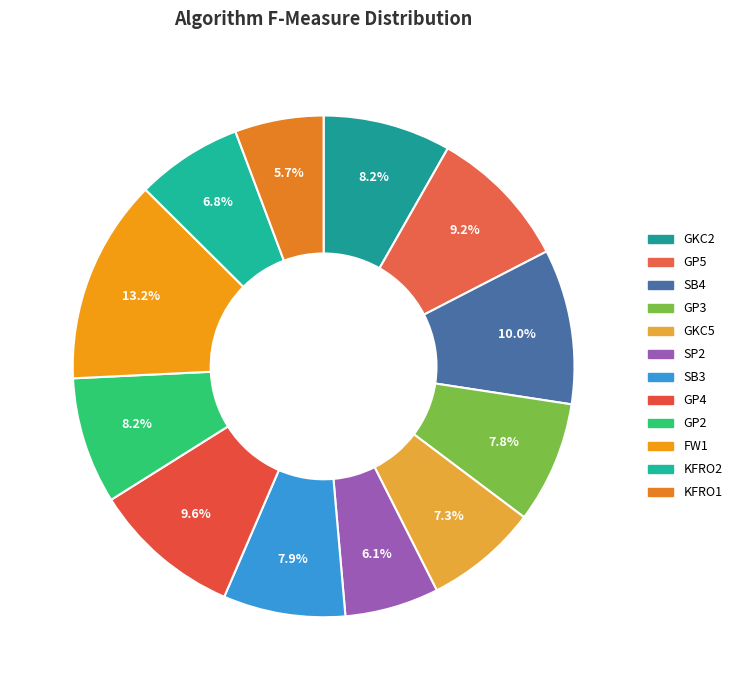

How many slices are in this pie chart?

12